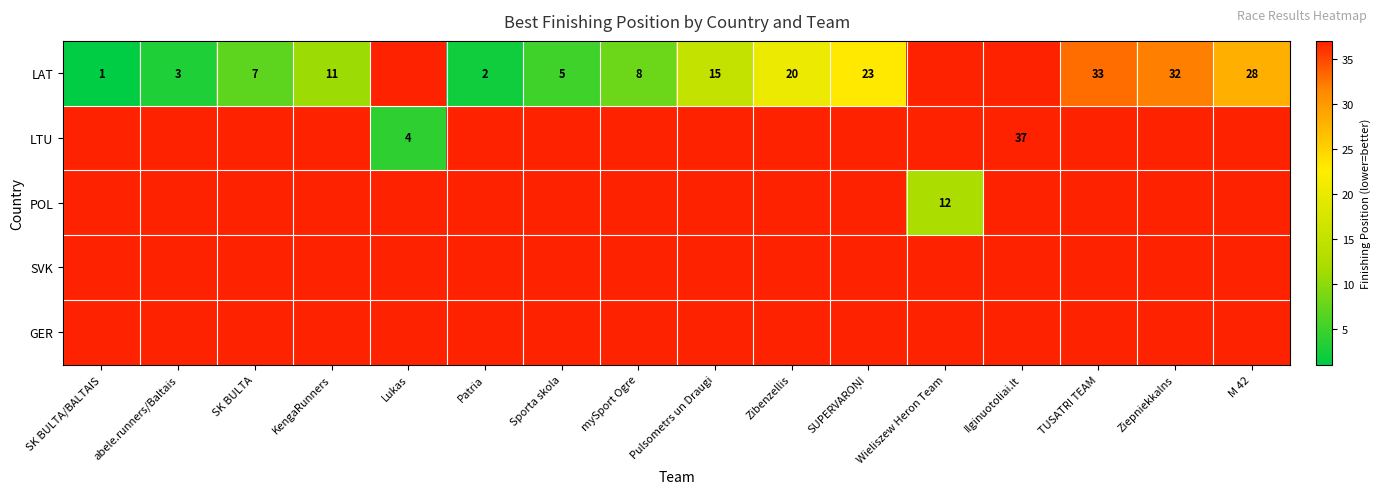

At how many categories does at least one series exceed 5?

11